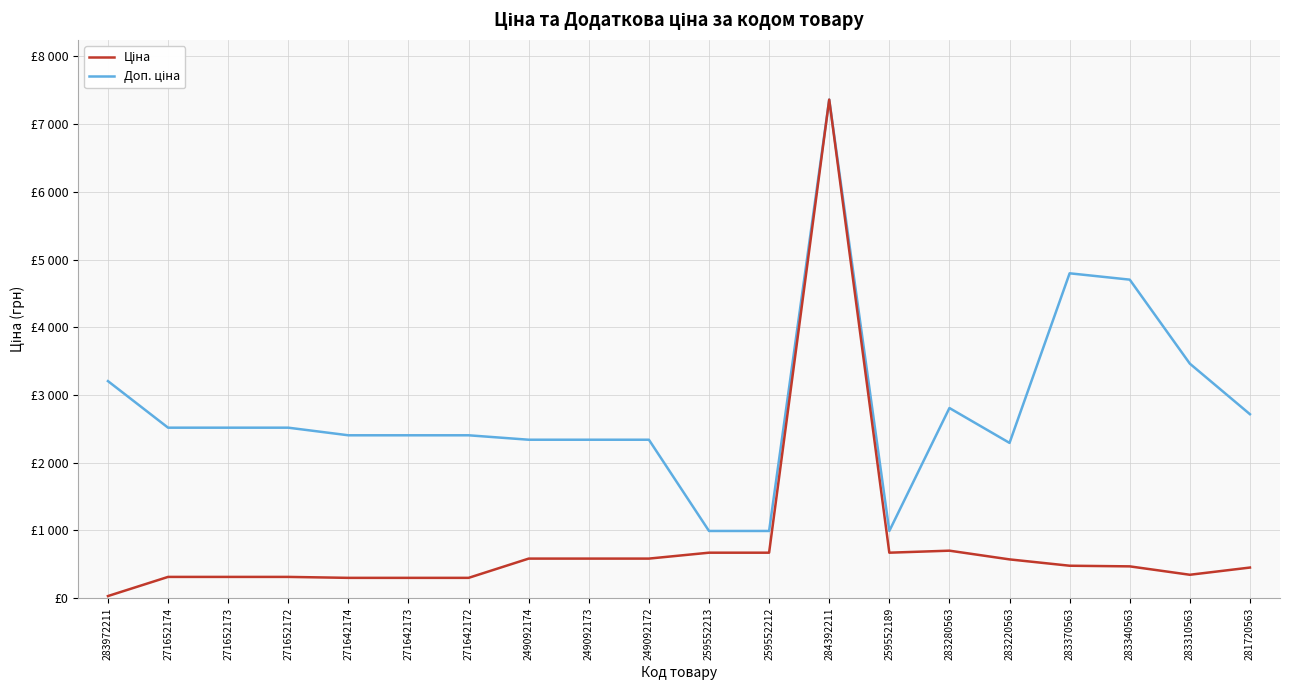

List the series in order of their overall mean, highest first.

Доп. ціна, Ціна